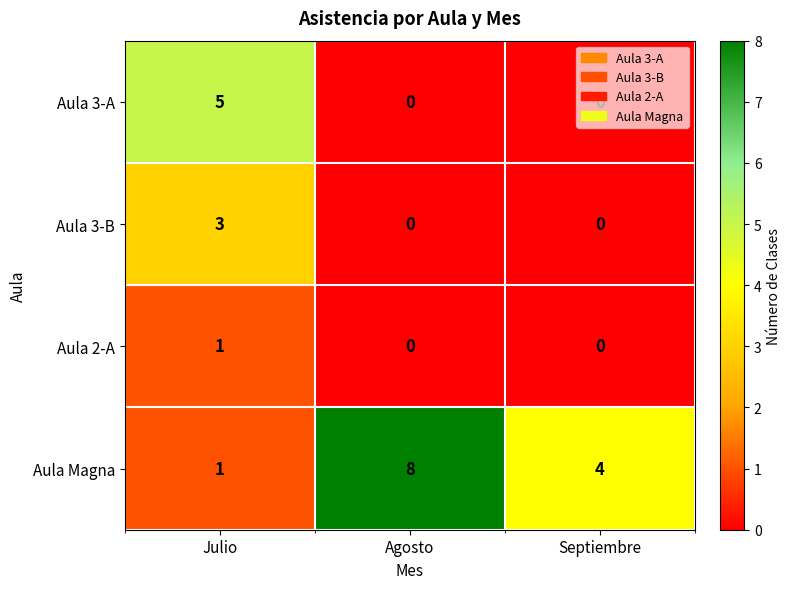

What value does the Aula Magna series have at Septiembre?

4